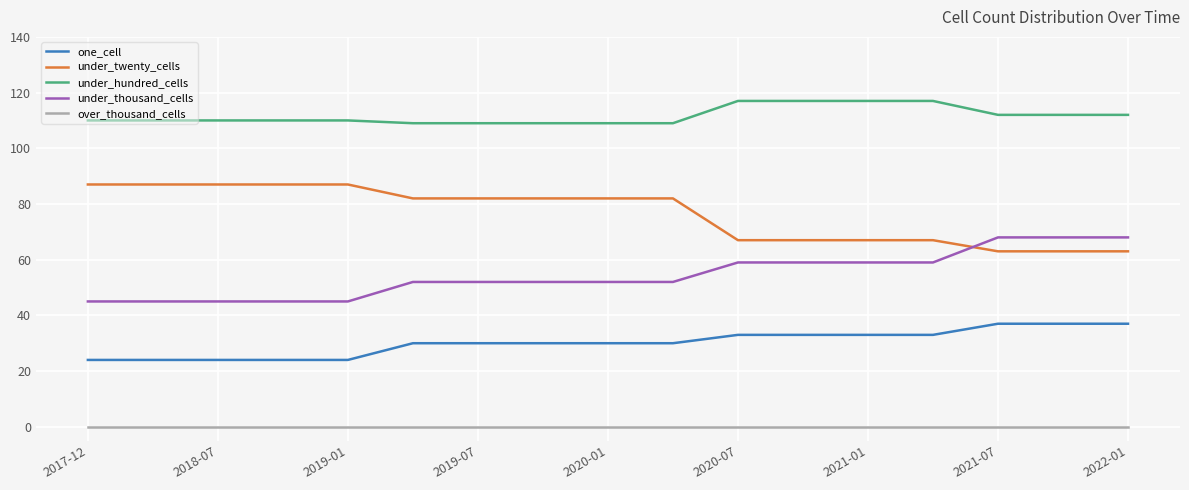

Reading right to left, extract all data points from this chart.

one_cell: 37	37	37	33	33	33	33	30	30	30	30	30	24	24	24	24	24
under_twenty_cells: 63	63	63	67	67	67	67	82	82	82	82	82	87	87	87	87	87
under_hundred_cells: 112	112	112	117	117	117	117	109	109	109	109	109	110	110	110	110	110
under_thousand_cells: 68	68	68	59	59	59	59	52	52	52	52	52	45	45	45	45	45
over_thousand_cells: 0	0	0	0	0	0	0	0	0	0	0	0	0	0	0	0	0